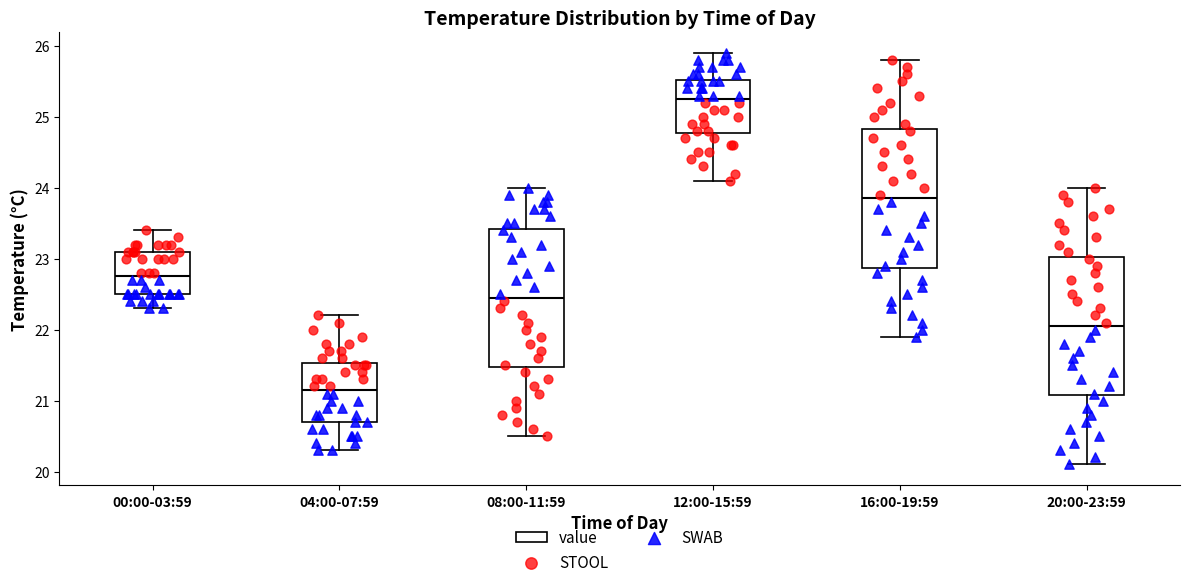

Where does the median line of the box for 00:00-03:59 sit on the y-axis? The values are not printed on the chart, so give them approximately, as read against the axis.

22.8